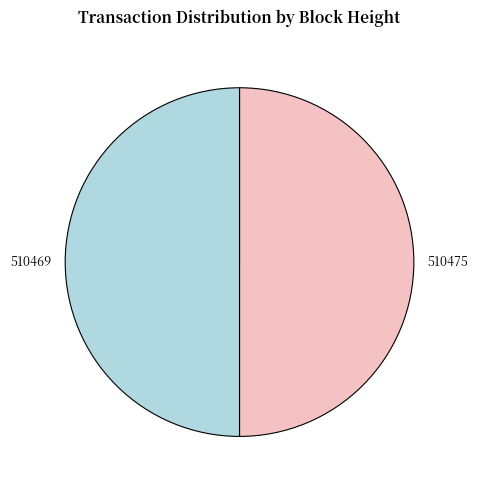

Is it true that 510469 is 37% of the pie?

False